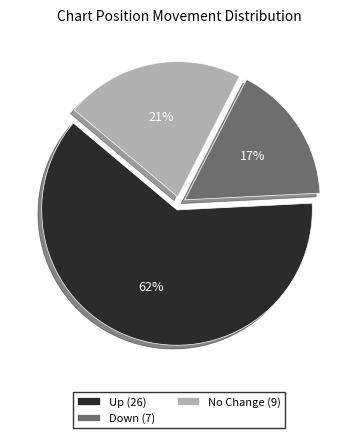

Which slice represents more than half of the pie?

Up (26)